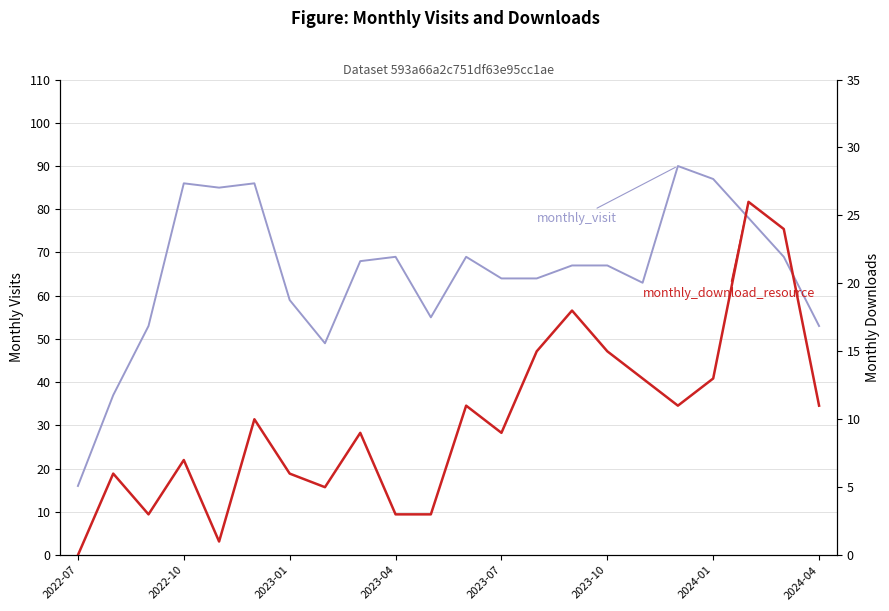

Does the chart have visible grid lines?

Yes